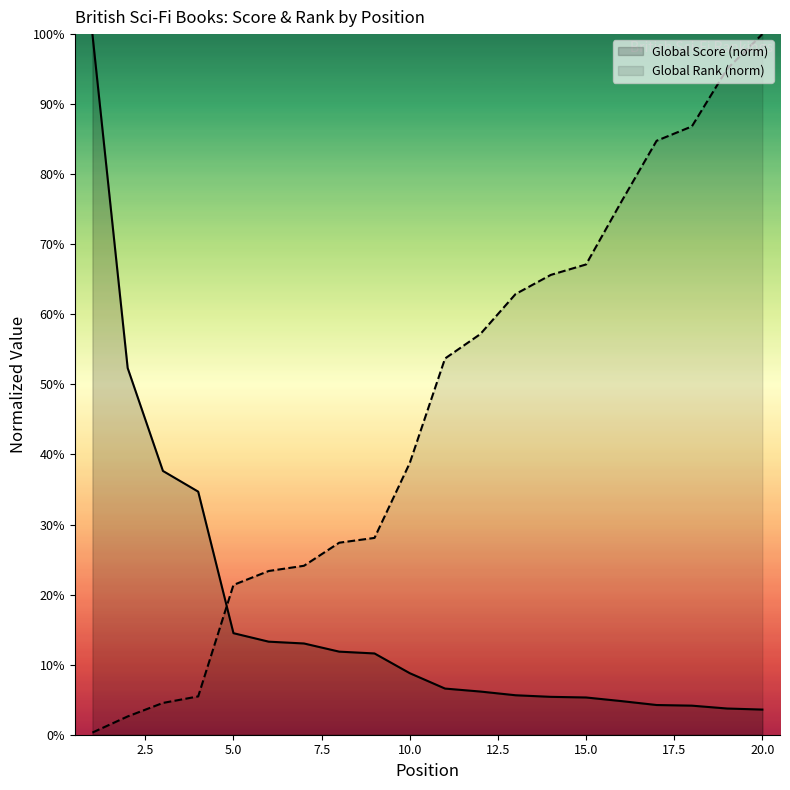

What is the value of the Global Score point at the 13th from the left?

0.1